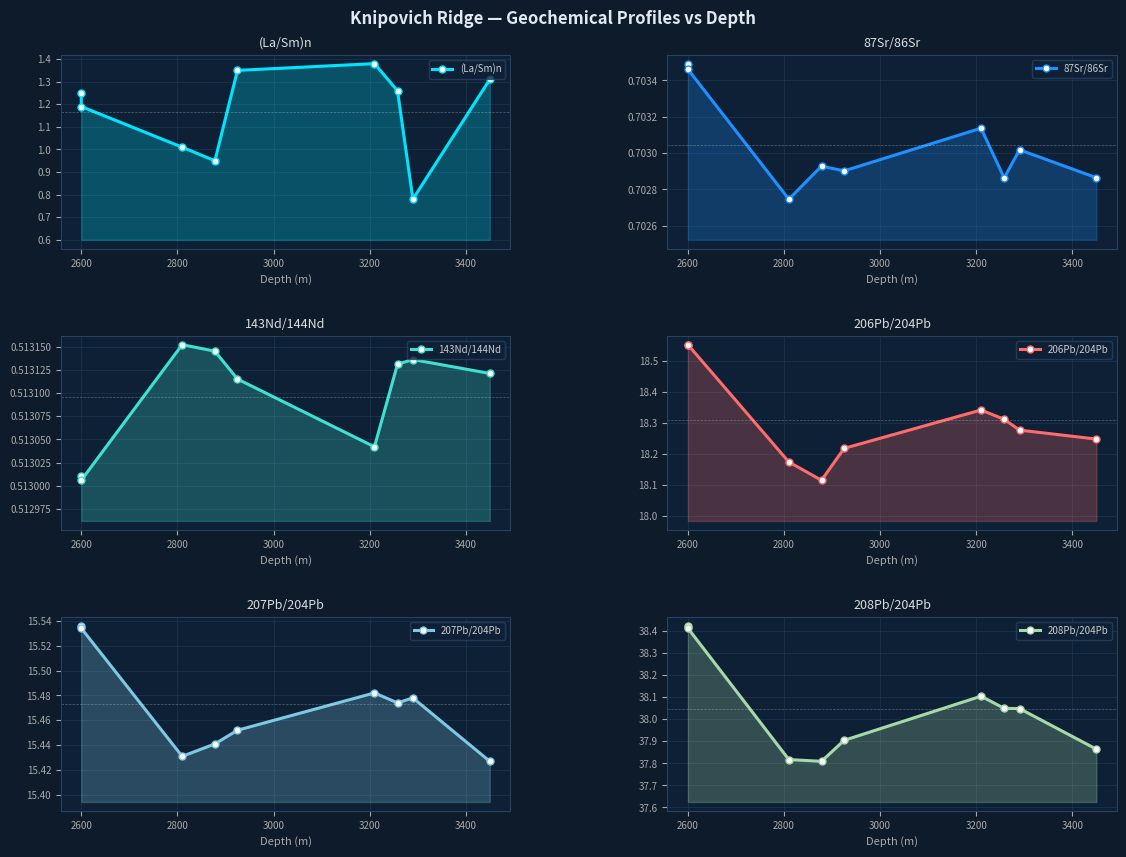

What is the value of the 208Pb/204Pb point at the 7th from the left?

38.0